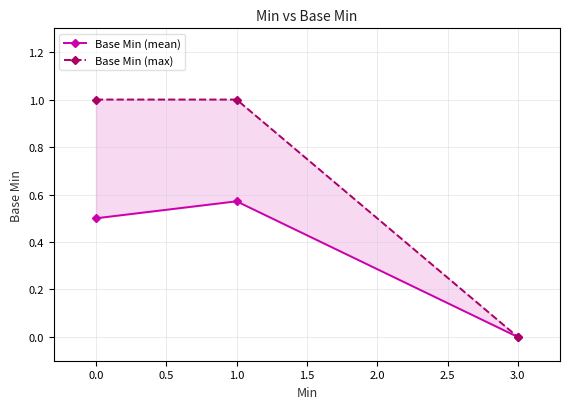

The value of Base Min (max) at 3.0 is 0.5. True or false?

False